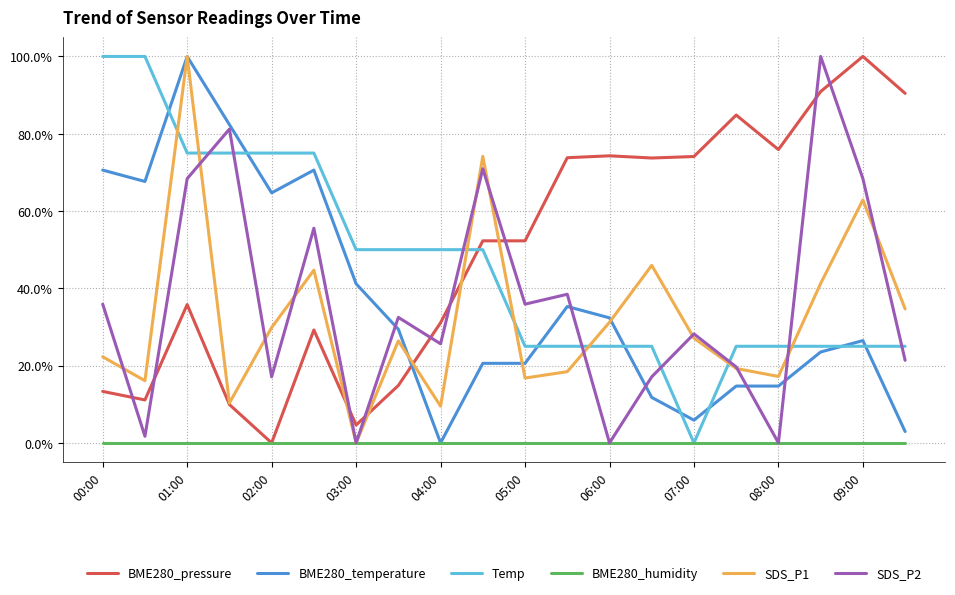

At which category is the sum across all series the highest?

01:00